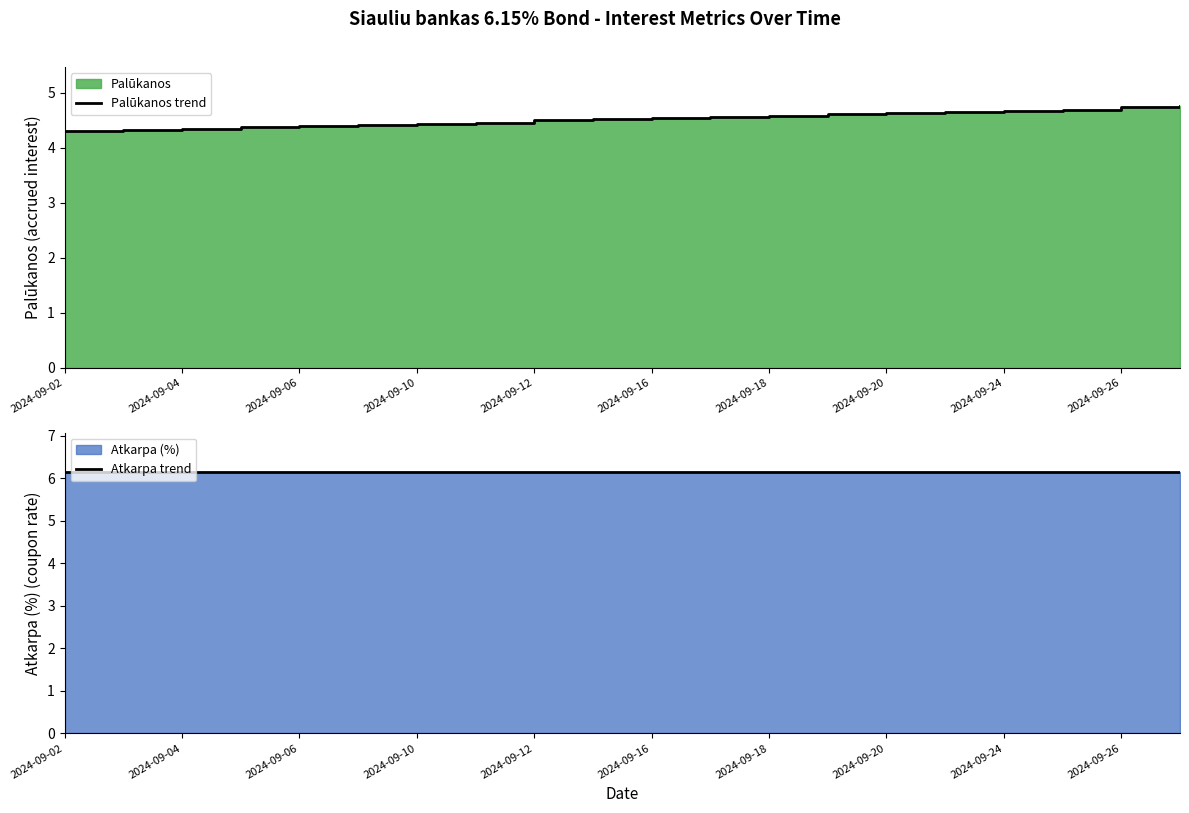

True or false: Atkarpa trend and Palūkanos trend cross at least once.

False